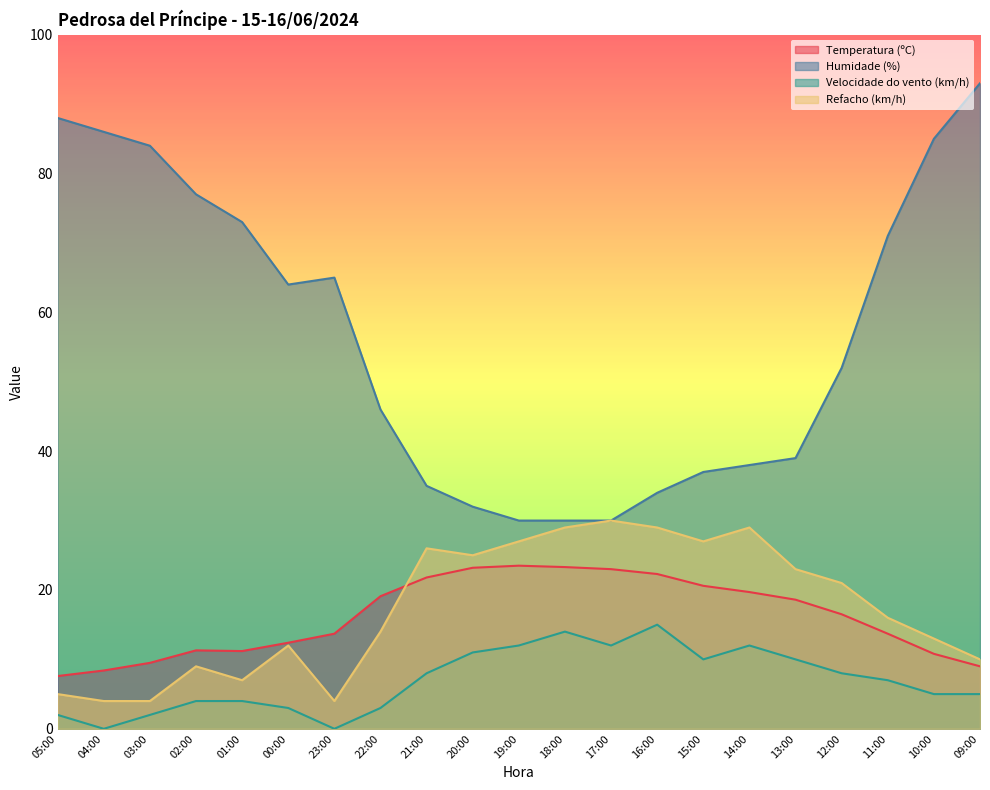

How many values in the Refacho (km/h) series exceed 16?

10